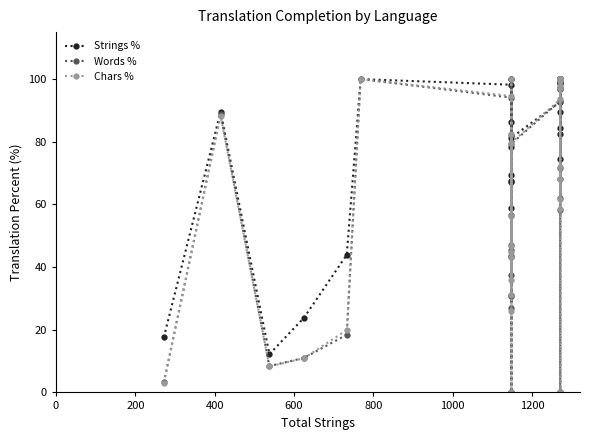

How many interior local valleys does the Words % series have?

9